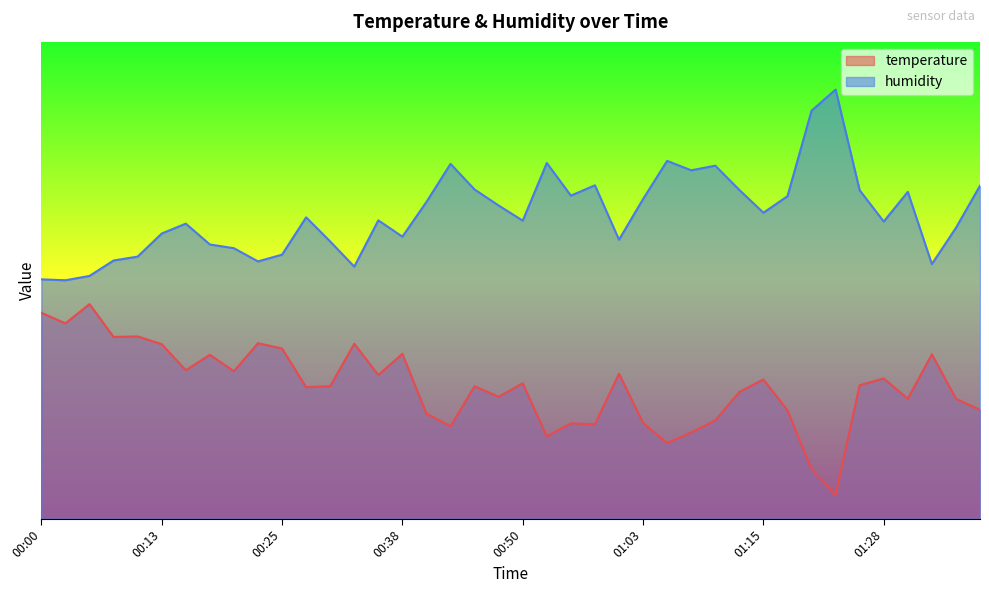

What is the smallest value displayed?

5.0